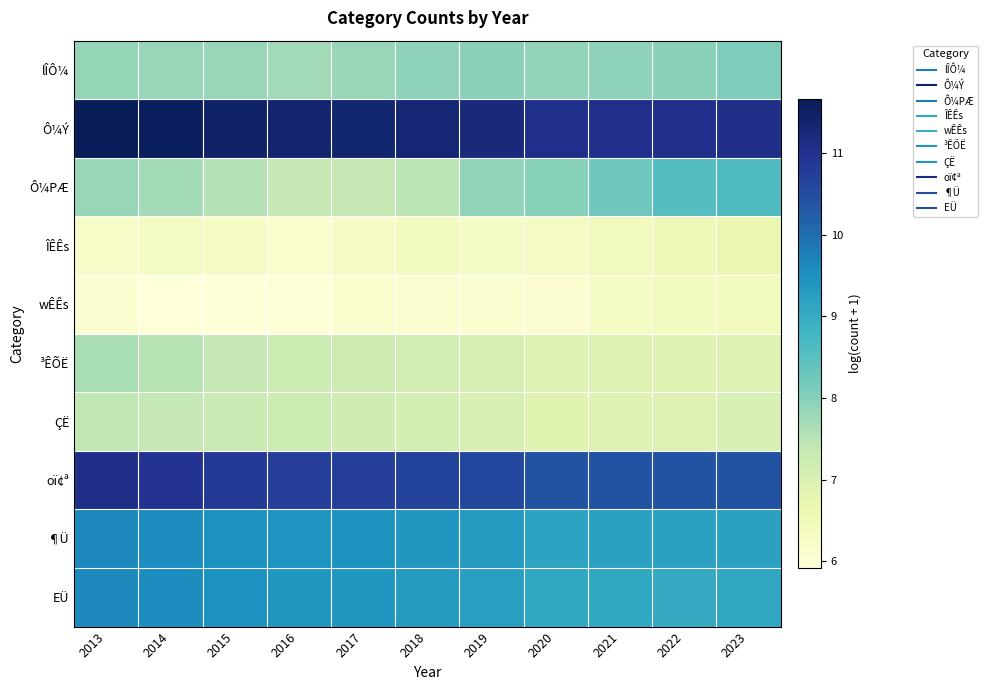

At how many categories does at least one series exceed 9?

11